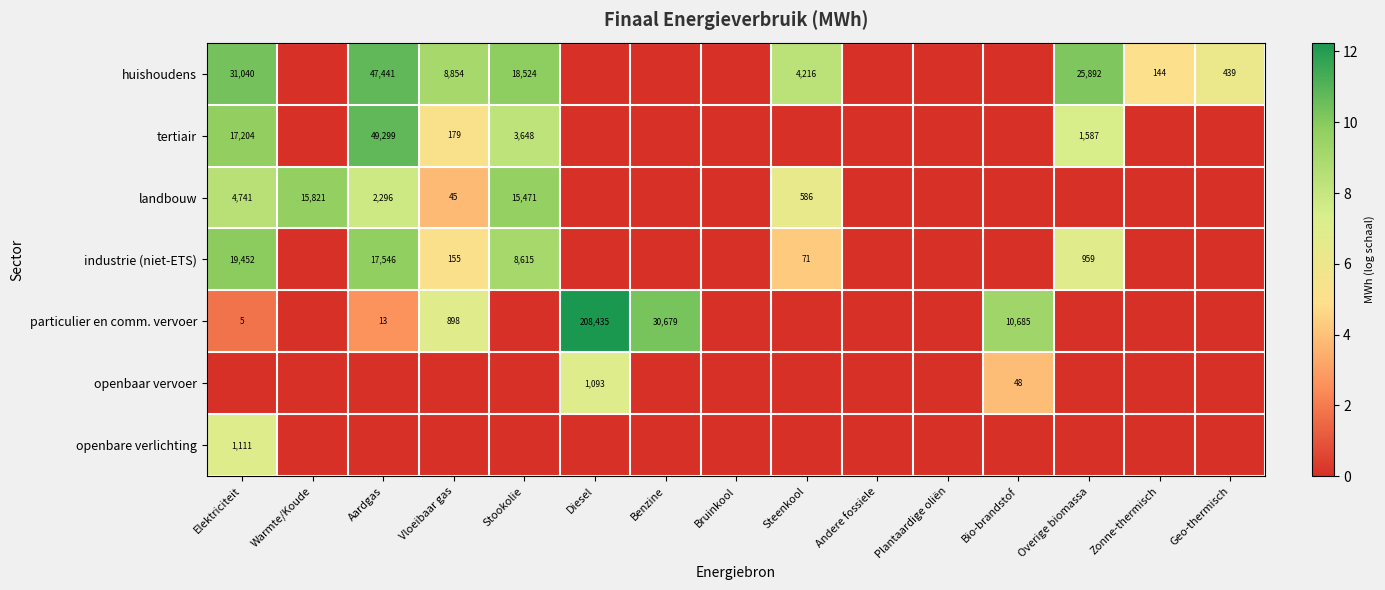

At which category is the sum across all series the highest?

Elektriciteit